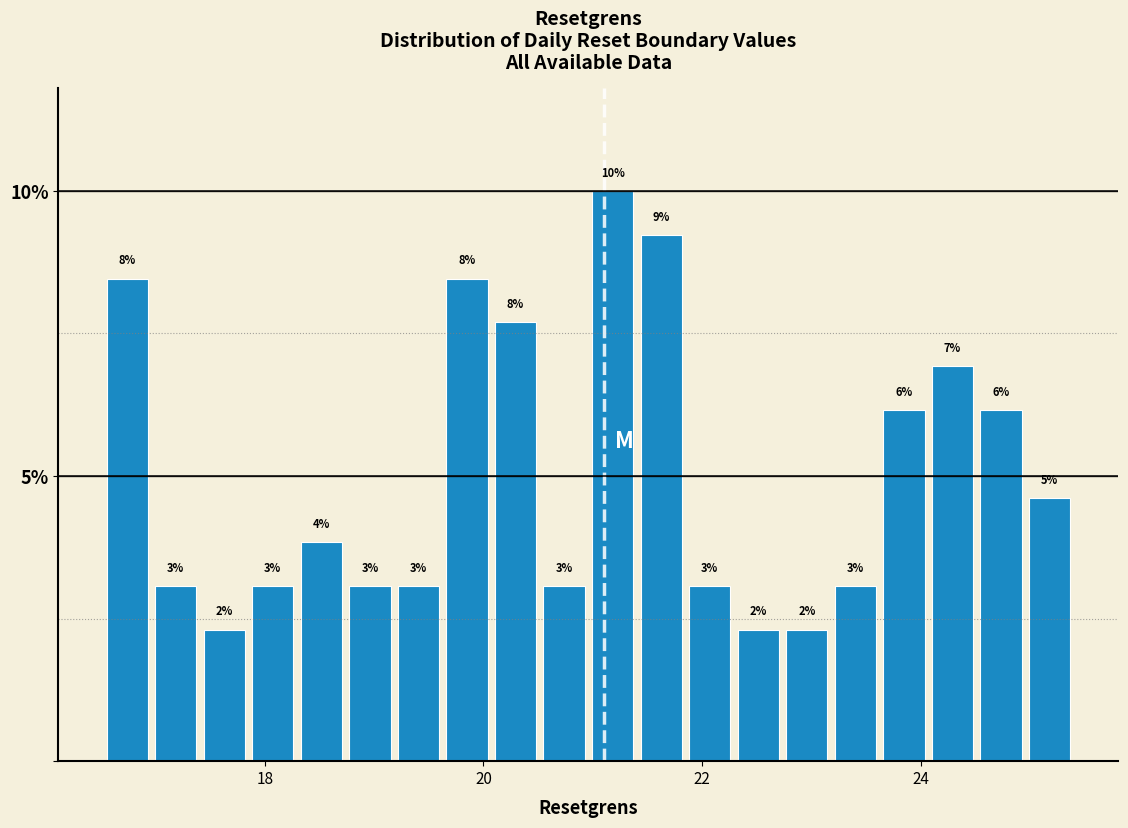

Around what value on the x-axis is the tallest bar? Give the approximate position of its centre, as read against the axis.

21.2